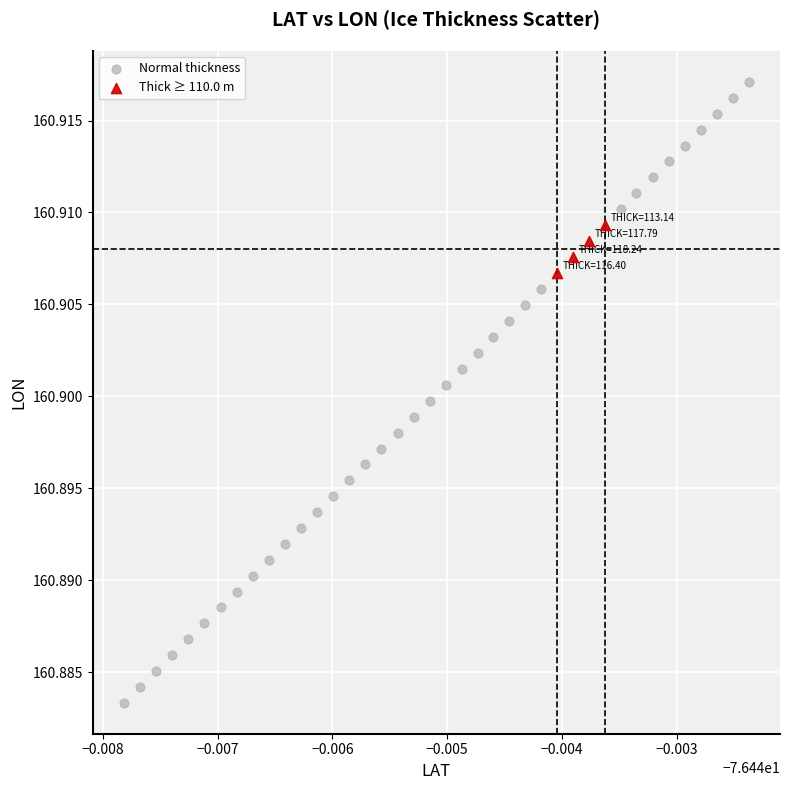

Which series has the widest spread of Y values?

Normal thickness